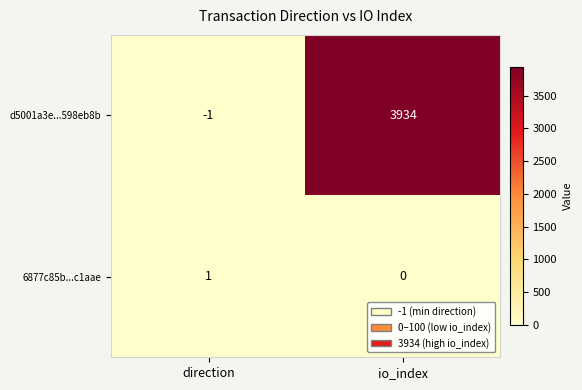

What is the total value across all series at io_index?

3934